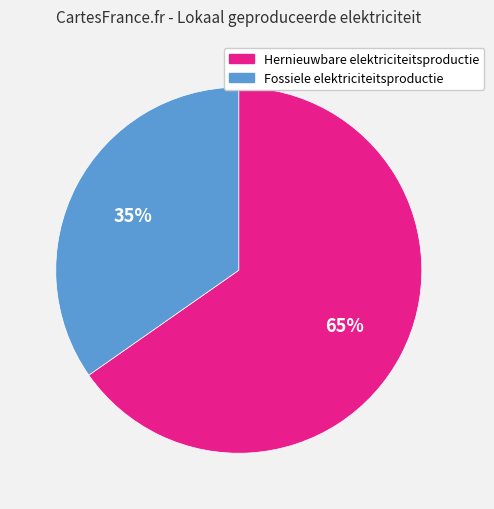

To the nearest percent, what is the combined percentage of Hernieuwbare elektriciteitsproductie and Fossiele elektriciteitsproductie?

100%